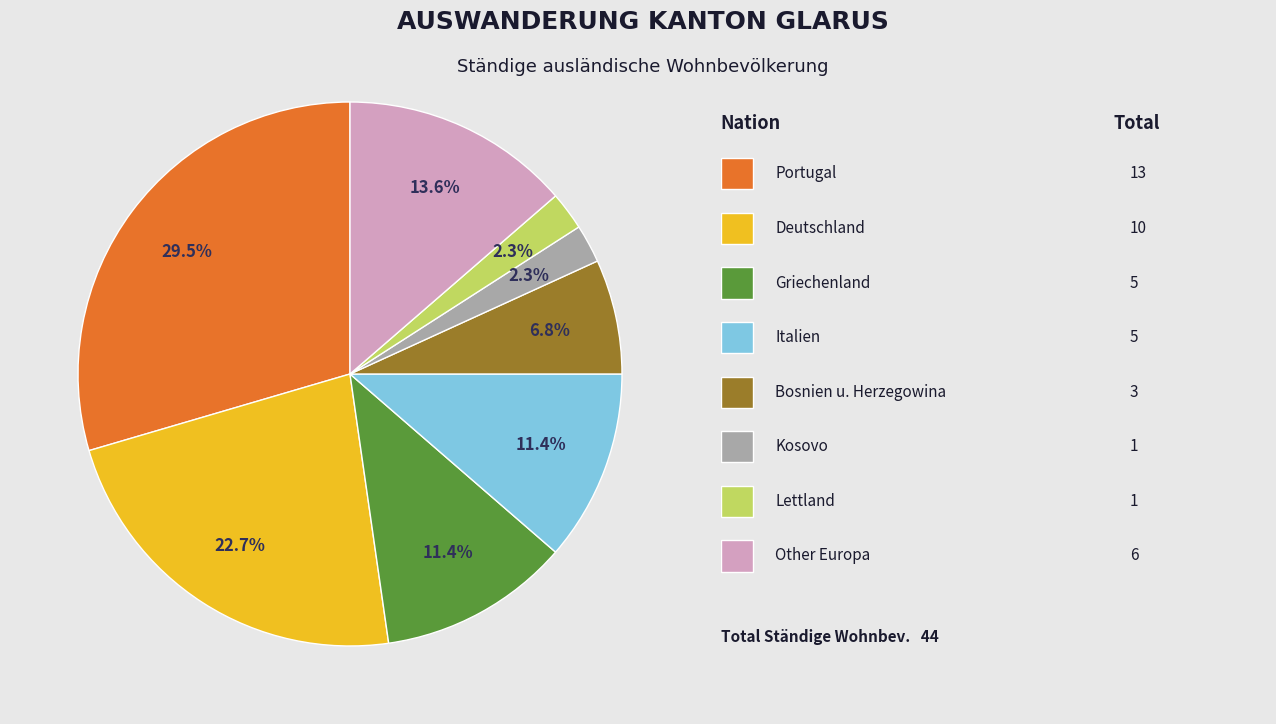

Is there any slice that represents more than half of the pie?

No